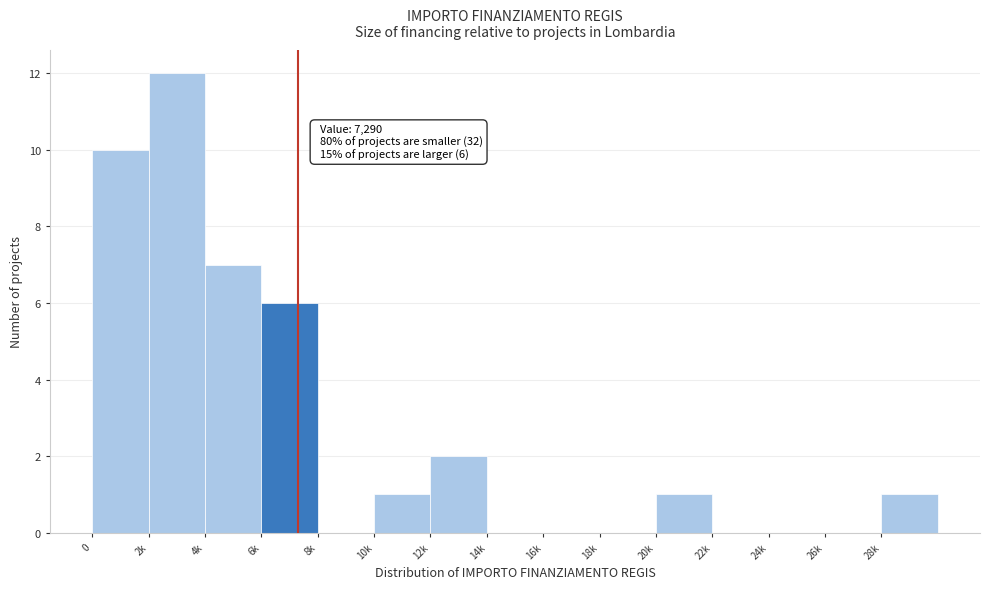

Reading right to left, list all the values displayed in this chart.

28k=1	26k=0	24k=0	22k=0	20k=1	18k=0	16k=0	14k=0	12k=2	10k=1	8k=0	6k=6	4k=7	2k=12	0=10